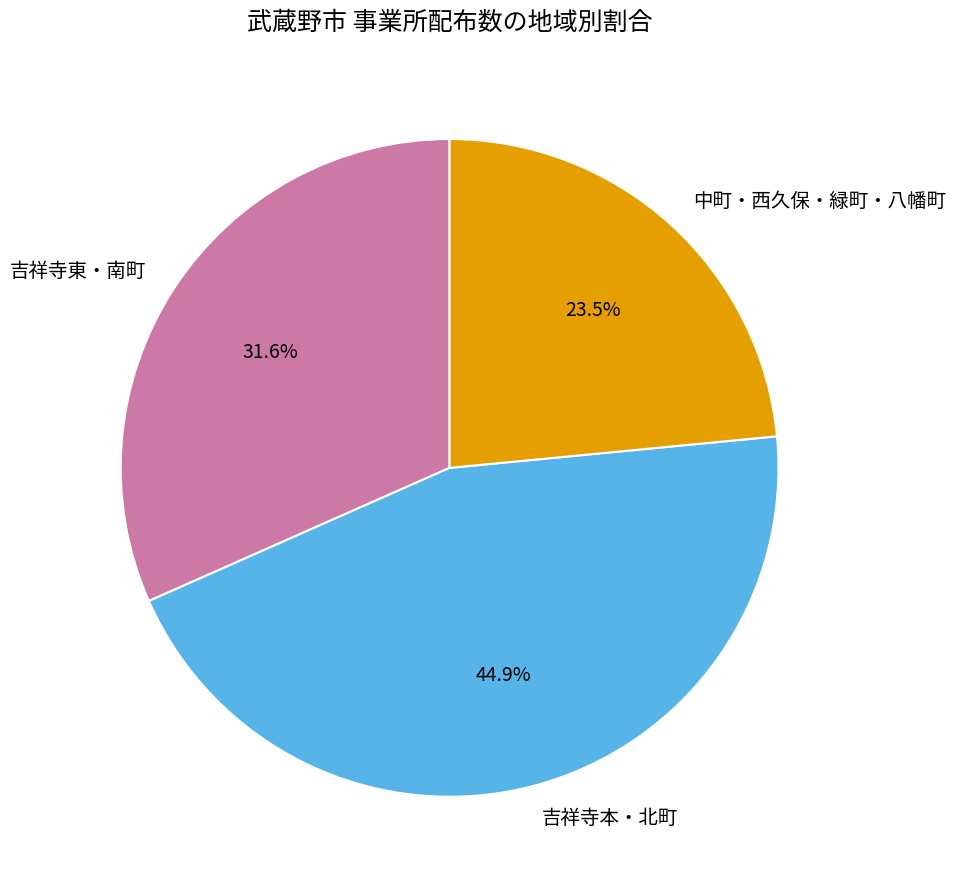

Approximately how many times larger is the value at 吉祥寺東・南町 compared to 中町・西久保・緑町・八幡町?

1.3